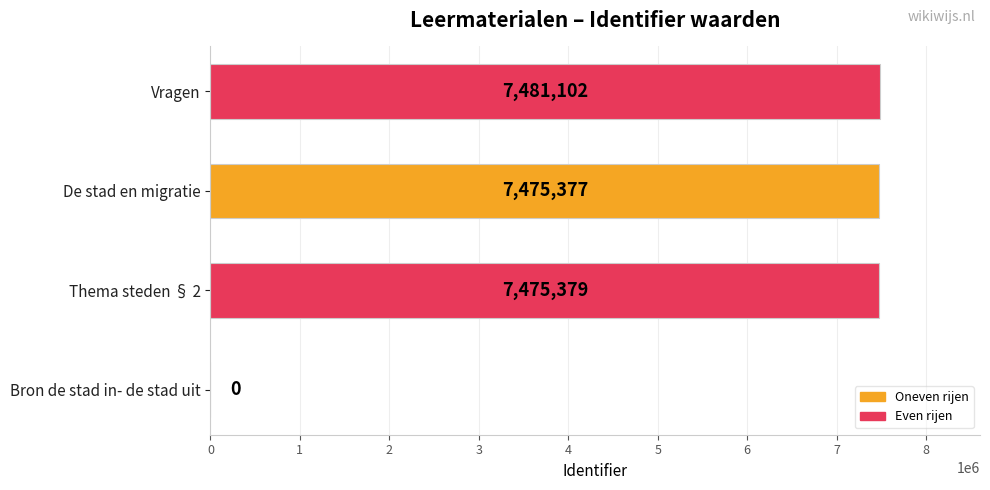

What is the maximum value shown in the chart?

7481102